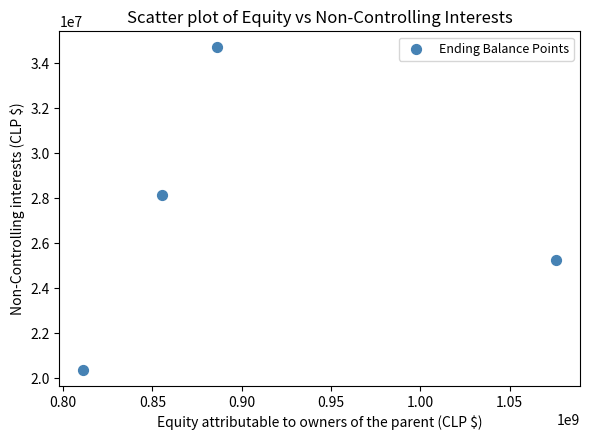

What Y value in the scatter plot is closest to 27537182?

28142508